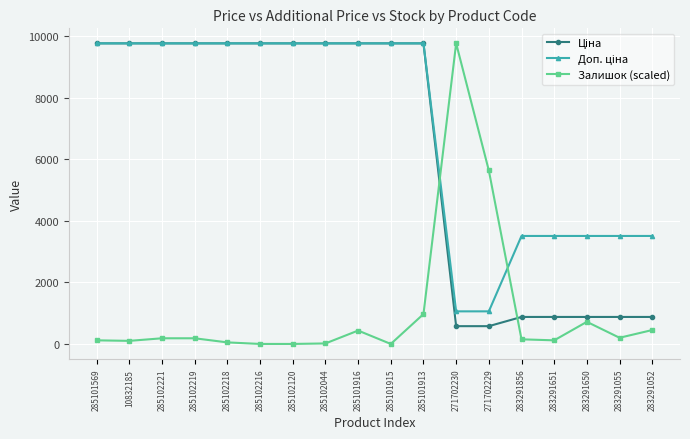

What is the total value across all series at 285102120?

19551.0